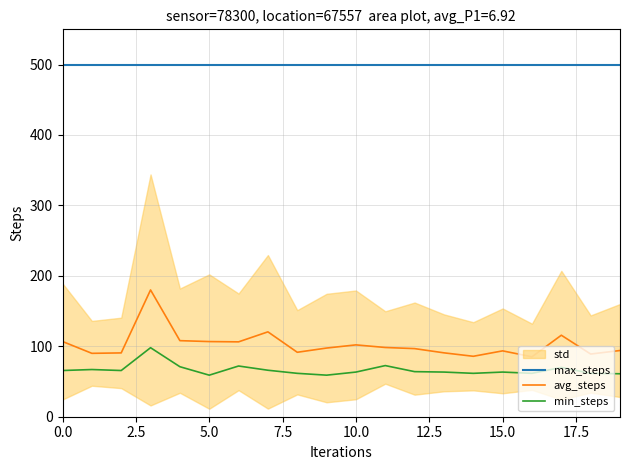

Does the chart display data point markers on the line(s)?

No